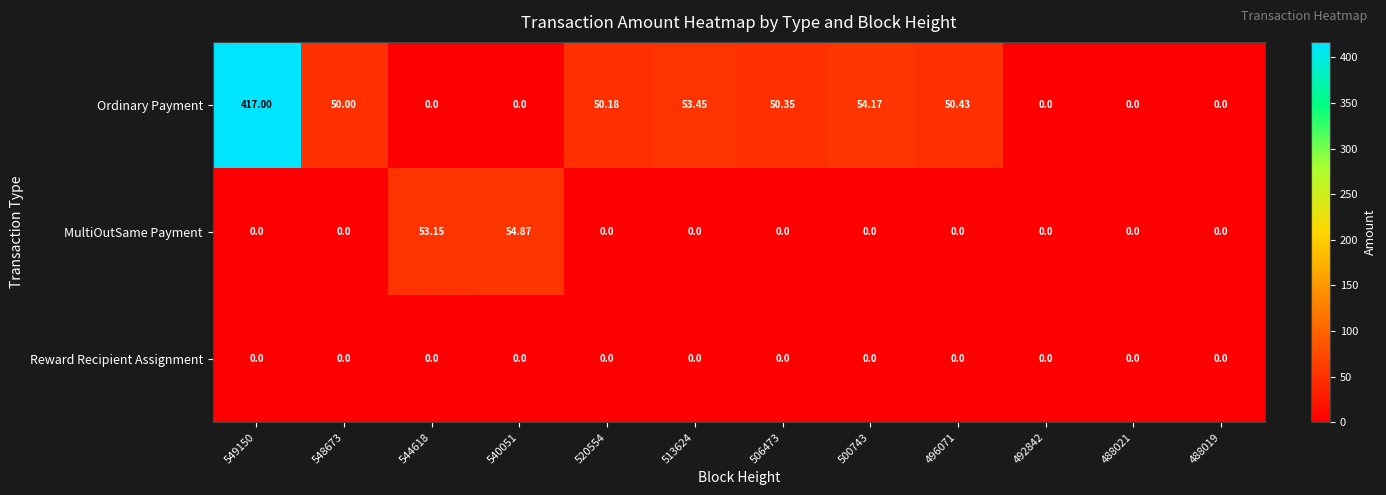

Count the number of categories in the chart.

12